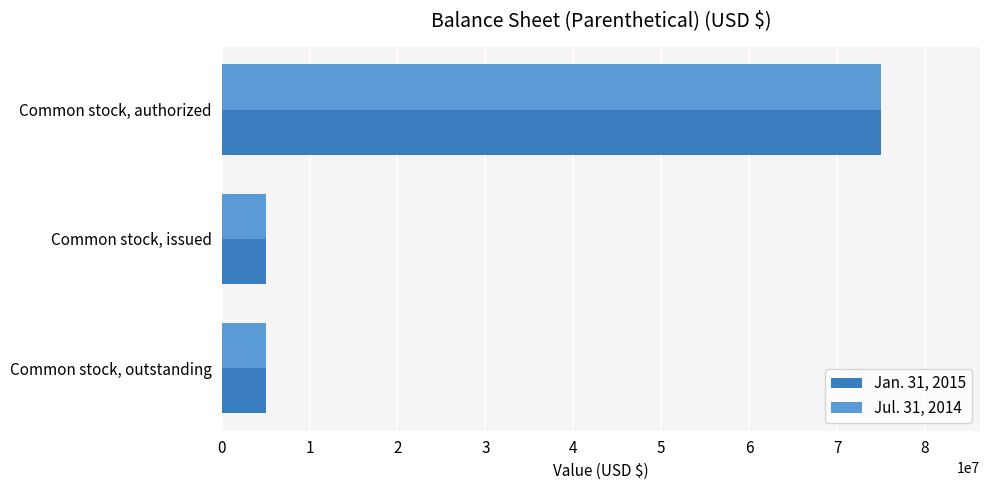

What is the sum of all Jul. 31, 2014 values?

85000000